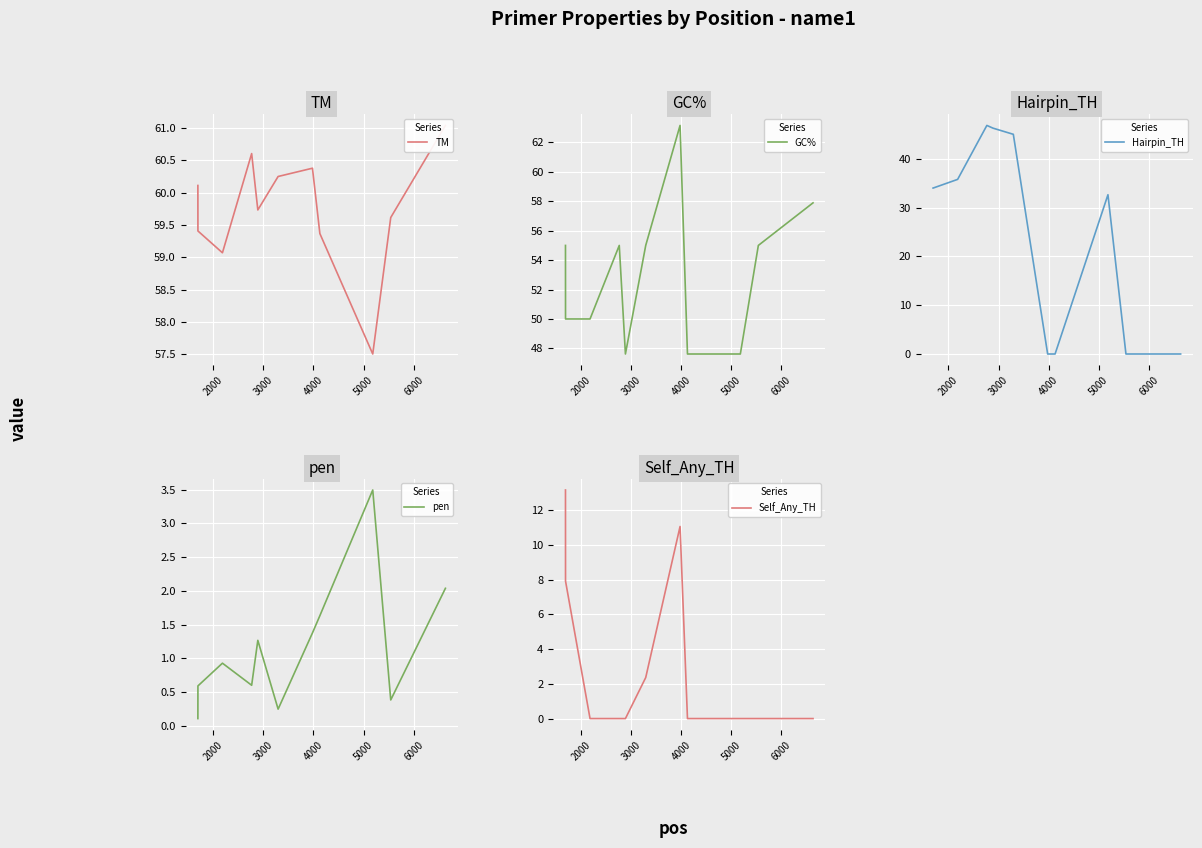

Which series has the largest total across all categories?

TM